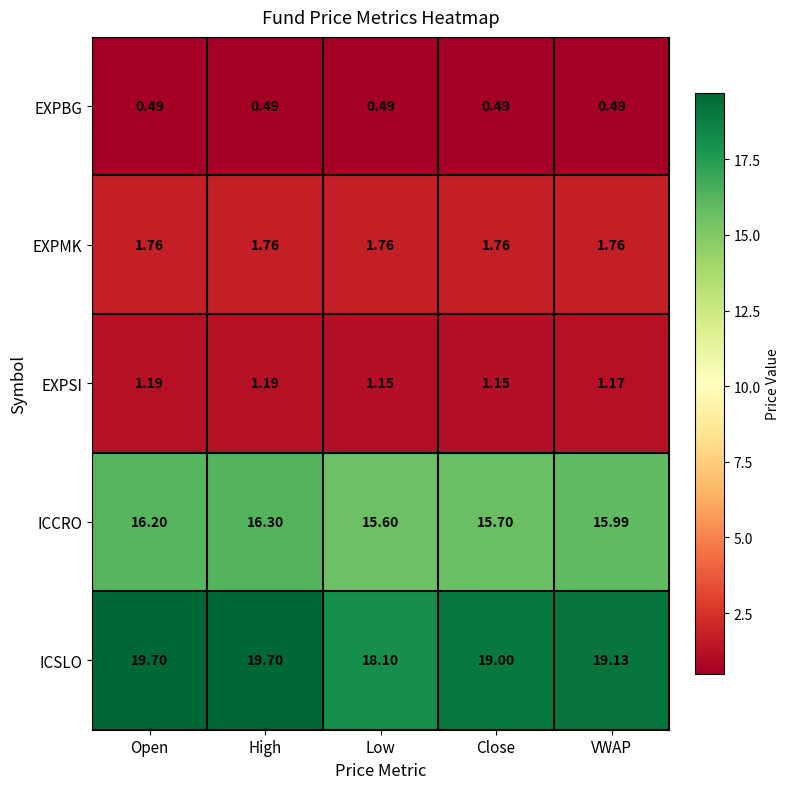

Which series has the largest total across all categories?

ICSLO